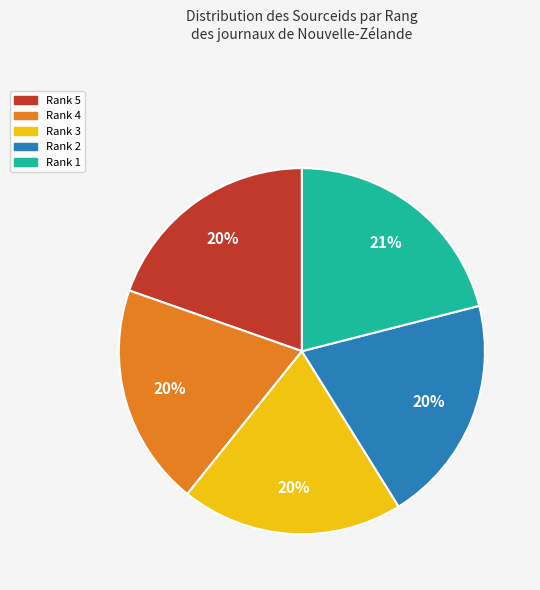

What is the ratio of the value at Rank 2 to the value at Rank 3?

1.0